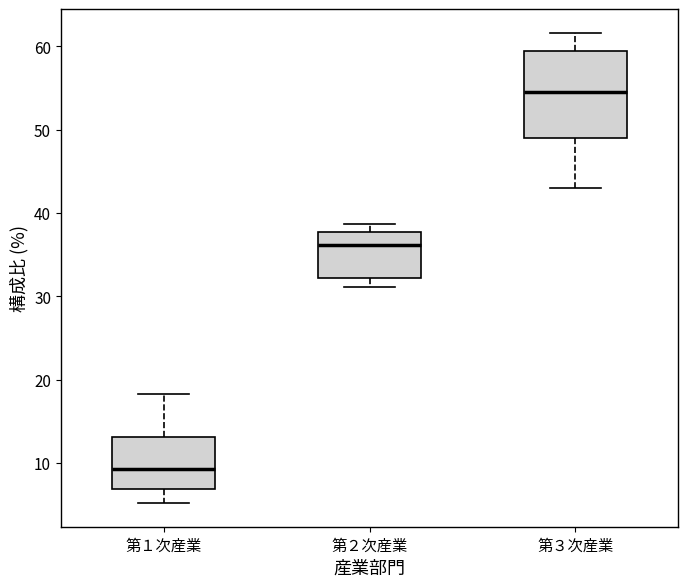

Which box has the lowest median line?

第１次産業